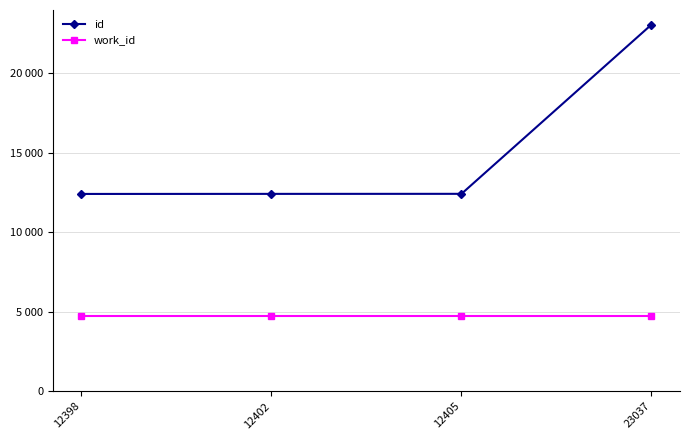

What is the minimum value for id?

12398